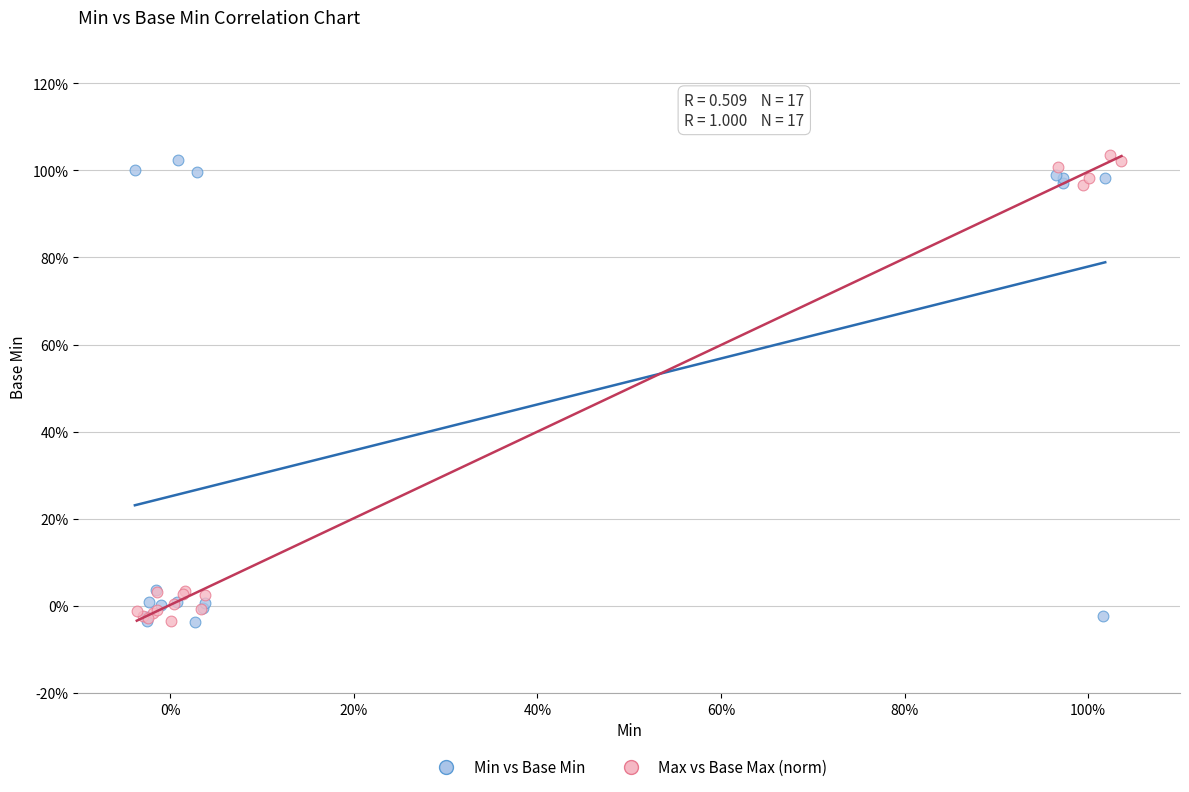

What are all the series names shown in the legend?

Min vs Base Min, Max vs Base Max (norm)